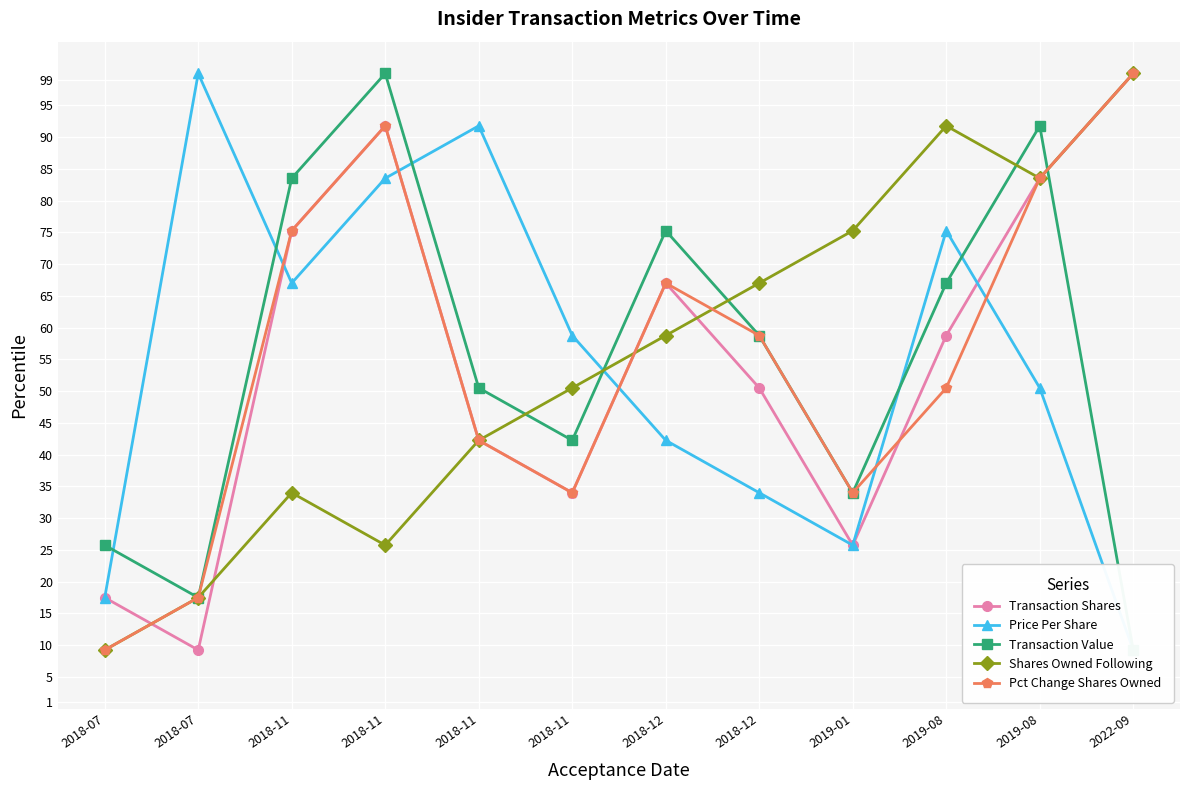

How many data points in Pct Change Shares Owned are above 58?

6